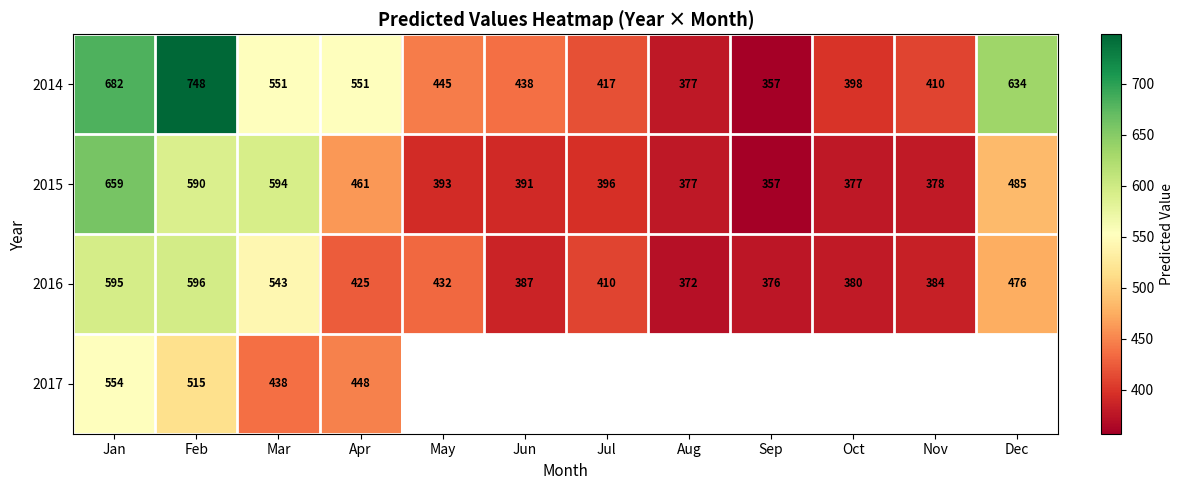

Rank the categories by 2016 value from lowest to highest.

Aug, Sep, Oct, Nov, Jun, Jul, Apr, May, Dec, Mar, Jan, Feb